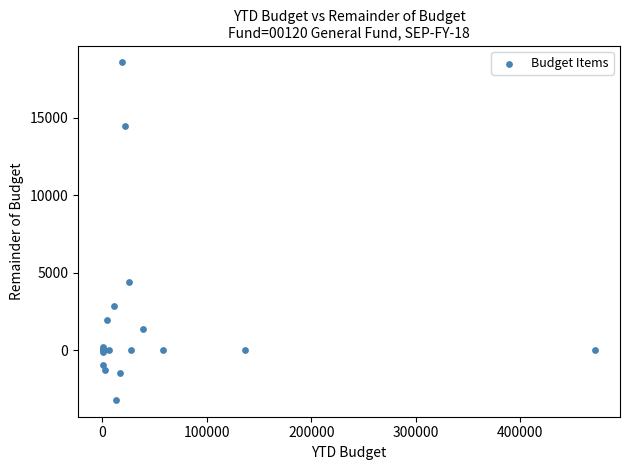

What Y value in the scatter plot is closest to 7694?

4419.9